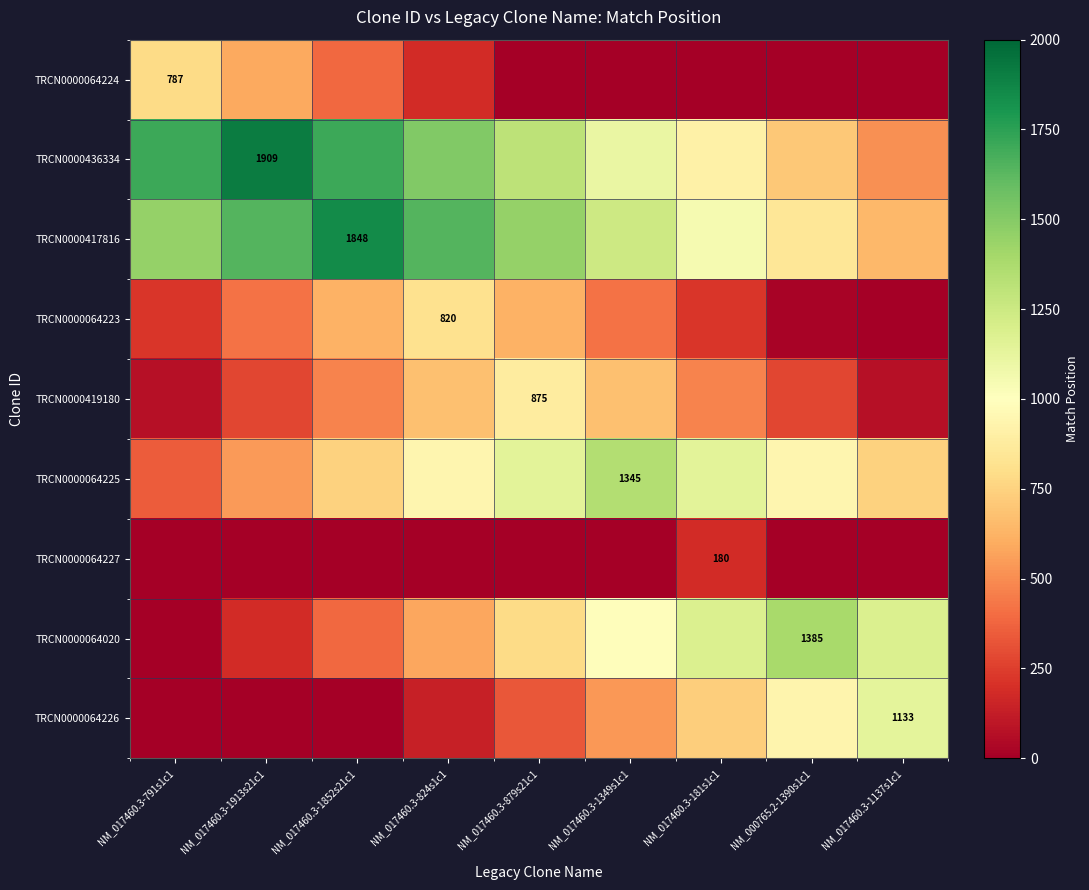

The value of TRCN0000417816 at NM_000765.2-1390s1c1 is 848. True or false?

True